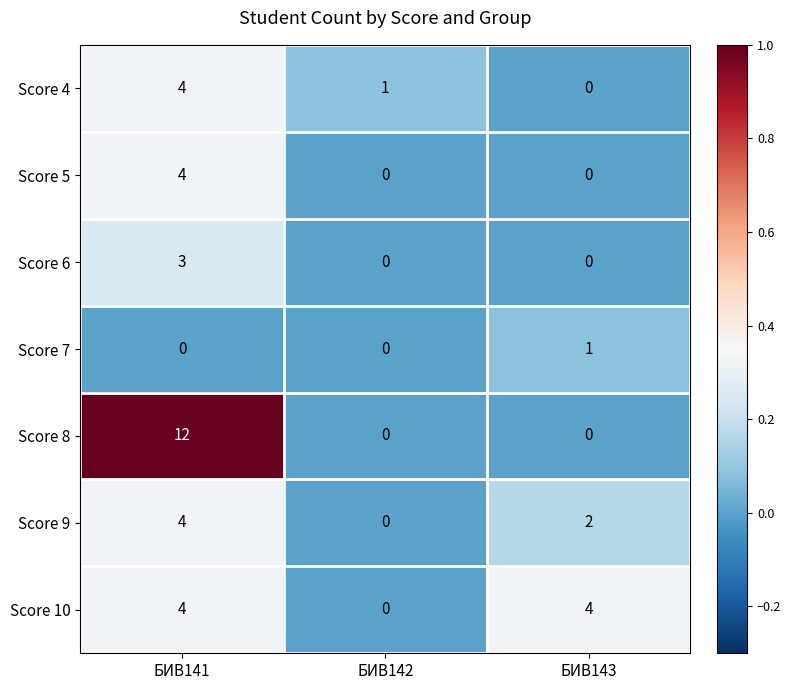

Which series has the widest spread of values?

Score 8